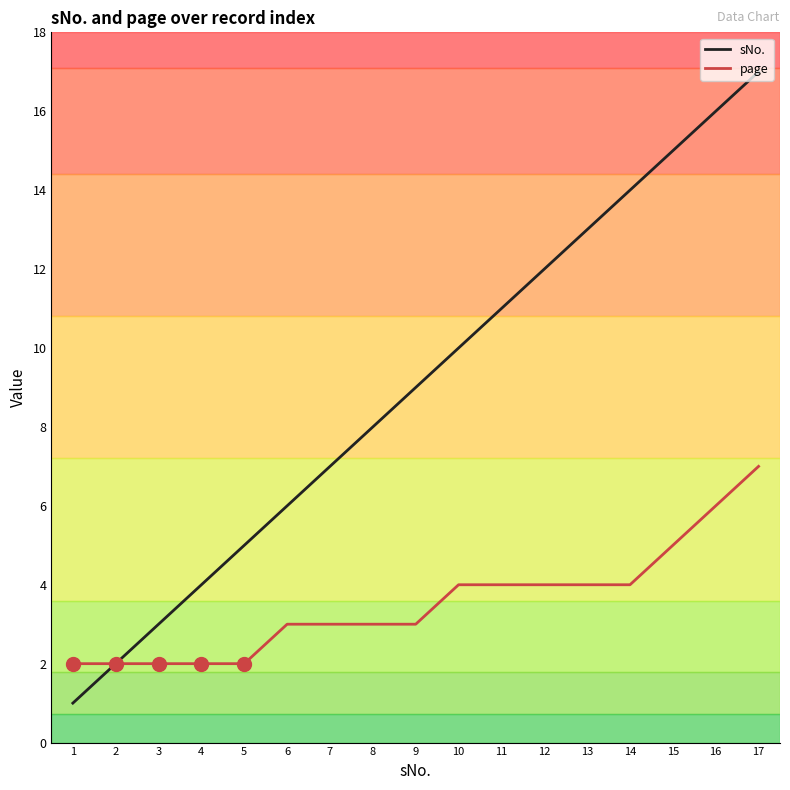

What are all the series names shown in the legend?

sNo., page